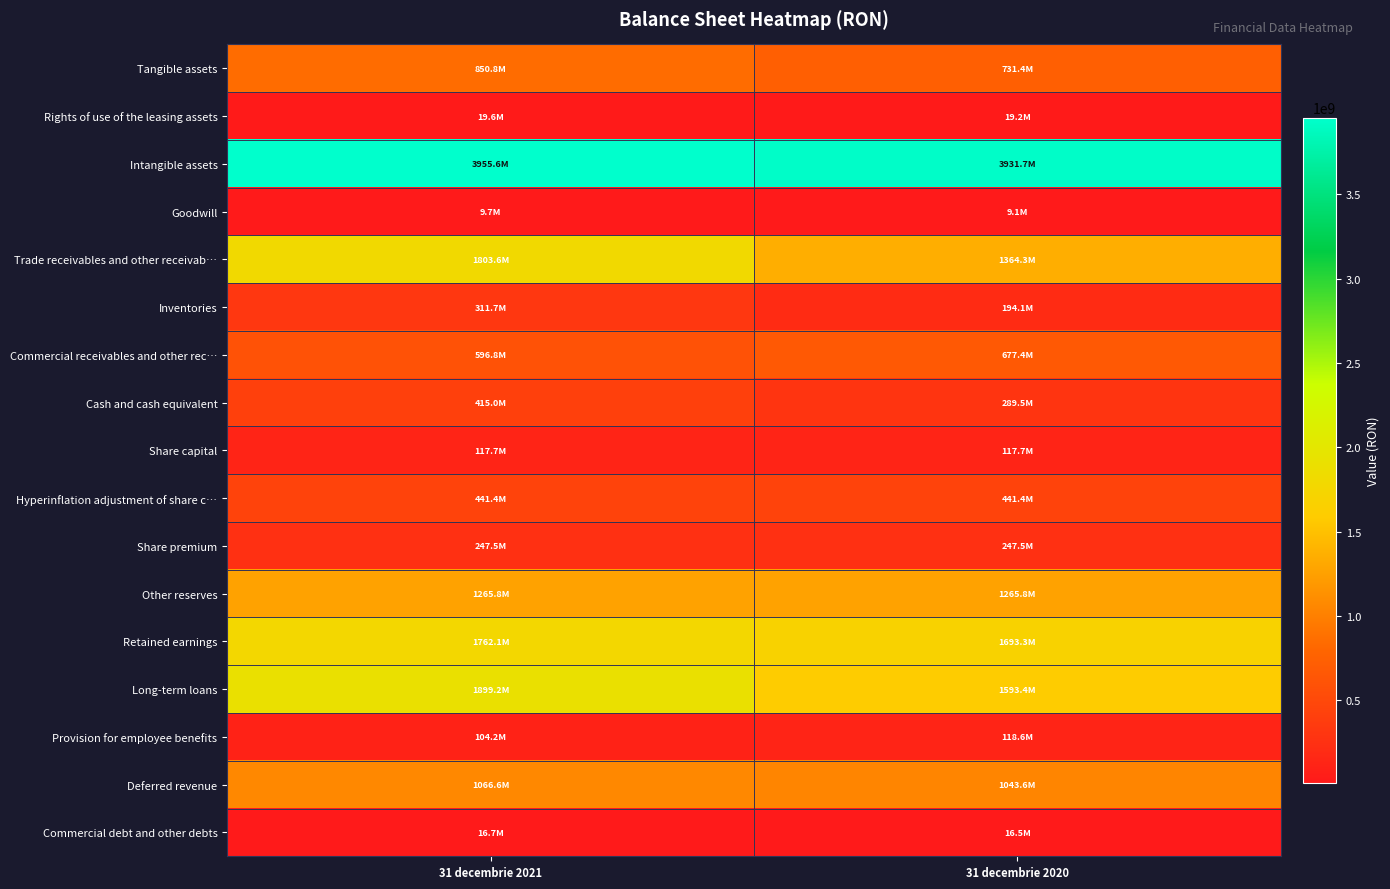

Reading left to right, extract all data points from this chart.

Tangible assets: 31 decembrie 2021=850848235	31 decembrie 2020=731437847
Rights of use of the leasing assets: 31 decembrie 2021=19612047	31 decembrie 2020=19192069
Intangible assets: 31 decembrie 2021=3955637832	31 decembrie 2020=3931692560
Goodwill: 31 decembrie 2021=9704676	31 decembrie 2020=9082127
Trade receivables and other receivab…: 31 decembrie 2021=1803591935	31 decembrie 2020=1364268828
Inventories: 31 decembrie 2021=311708202	31 decembrie 2020=194141876
Commercial receivables and other rec…: 31 decembrie 2021=596841676	31 decembrie 2020=677396485
Cash and cash equivalent: 31 decembrie 2021=414954795	31 decembrie 2020=289452040
Share capital: 31 decembrie 2021=117738440	31 decembrie 2020=117738440
Hyperinflation adjustment of share c…: 31 decembrie 2021=441418396	31 decembrie 2020=441418396
Share premium: 31 decembrie 2021=247478865	31 decembrie 2020=247478865
Other reserves: 31 decembrie 2021=1265796861	31 decembrie 2020=1265796861
Retained earnings: 31 decembrie 2021=1762059364	31 decembrie 2020=1693268334
Long-term loans: 31 decembrie 2021=1899193228	31 decembrie 2020=1593385489
Provision for employee benefits: 31 decembrie 2021=104161669	31 decembrie 2020=118611004
Deferred revenue: 31 decembrie 2021=1066623539	31 decembrie 2020=1043635227
Commercial debt and other debts: 31 decembrie 2021=16699325	31 decembrie 2020=16482440